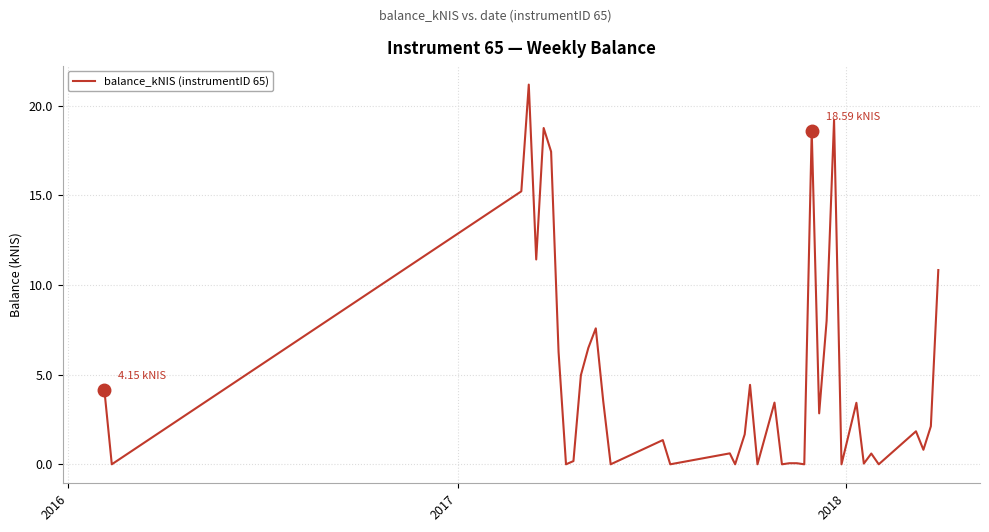

What is the difference between the maximum and minimum values?

21.2